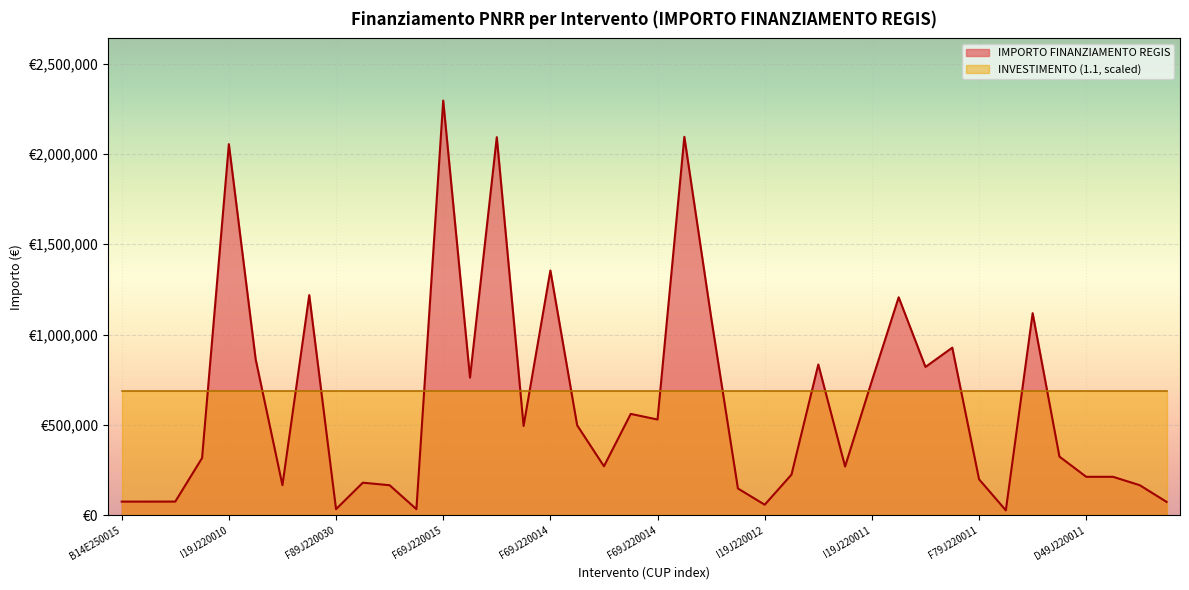

What is the change in value from B14E25001540001 to F39J22001520002?

+72602.7